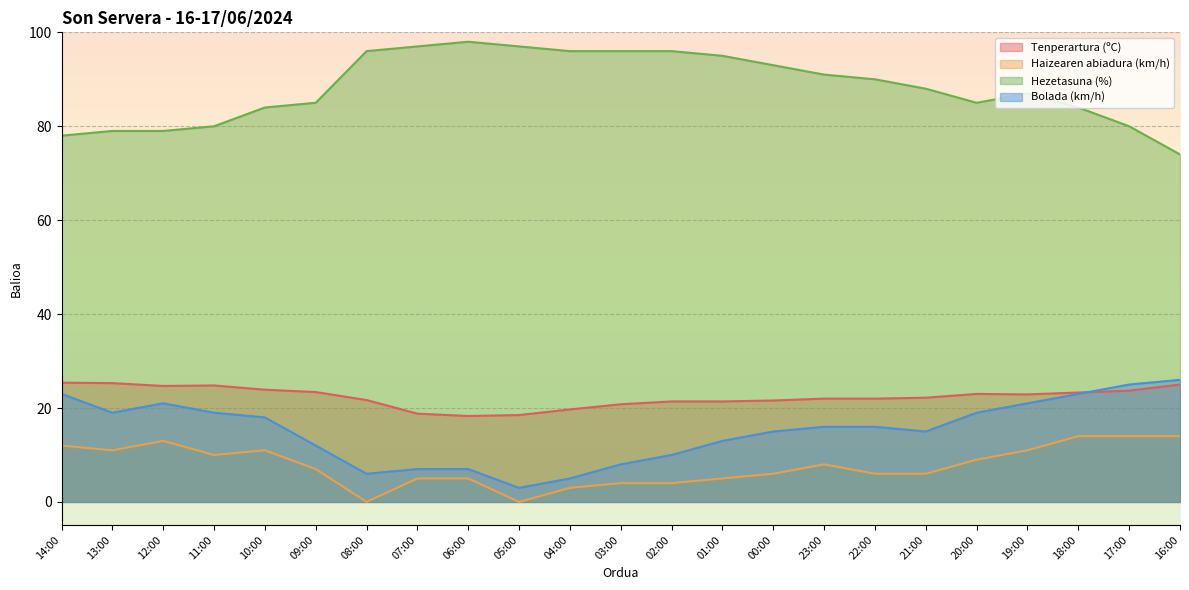

Reading right to left, transcribe all the data shown in this chart.

Tenperartura (ºC): 25.0	23.7	23.3	22.9	23.0	22.2	22.0	22.0	21.6	21.4	21.4	20.8	19.7	18.5	18.3	18.8	21.7	23.4	23.9	24.8	24.7	25.3	25.4
Haizearen abiadura (km/h): 14.0	14.0	14.0	11.0	9.0	6.0	6.0	8.0	6.0	5.0	4.0	4.0	3.0	0.0	5.0	5.0	0.0	7.0	11.0	10.0	13.0	11.0	12.0
Hezetasuna (%): 74.0	80.0	84.0	87.0	85.0	88.0	90.0	91.0	93.0	95.0	96.0	96.0	96.0	97.0	98.0	97.0	96.0	85.0	84.0	80.0	79.0	79.0	78.0
Bolada (km/h): 26.0	25.0	23.0	21.0	19.0	15.0	16.0	16.0	15.0	13.0	10.0	8.0	5.0	3.0	7.0	7.0	6.0	12.0	18.0	19.0	21.0	19.0	23.0